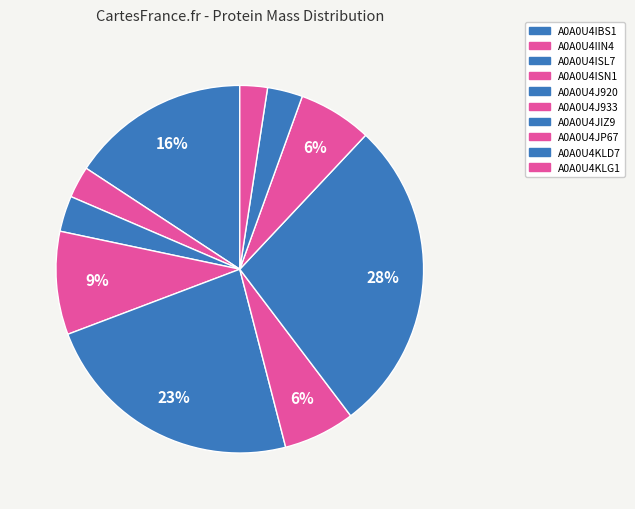

The A0A0U4IBS1 slice represents 16% of the pie. True or false?

True